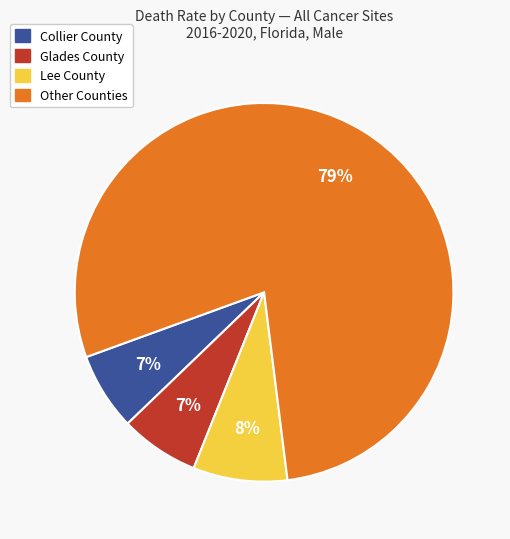

Is there any slice that represents more than half of the pie?

Yes